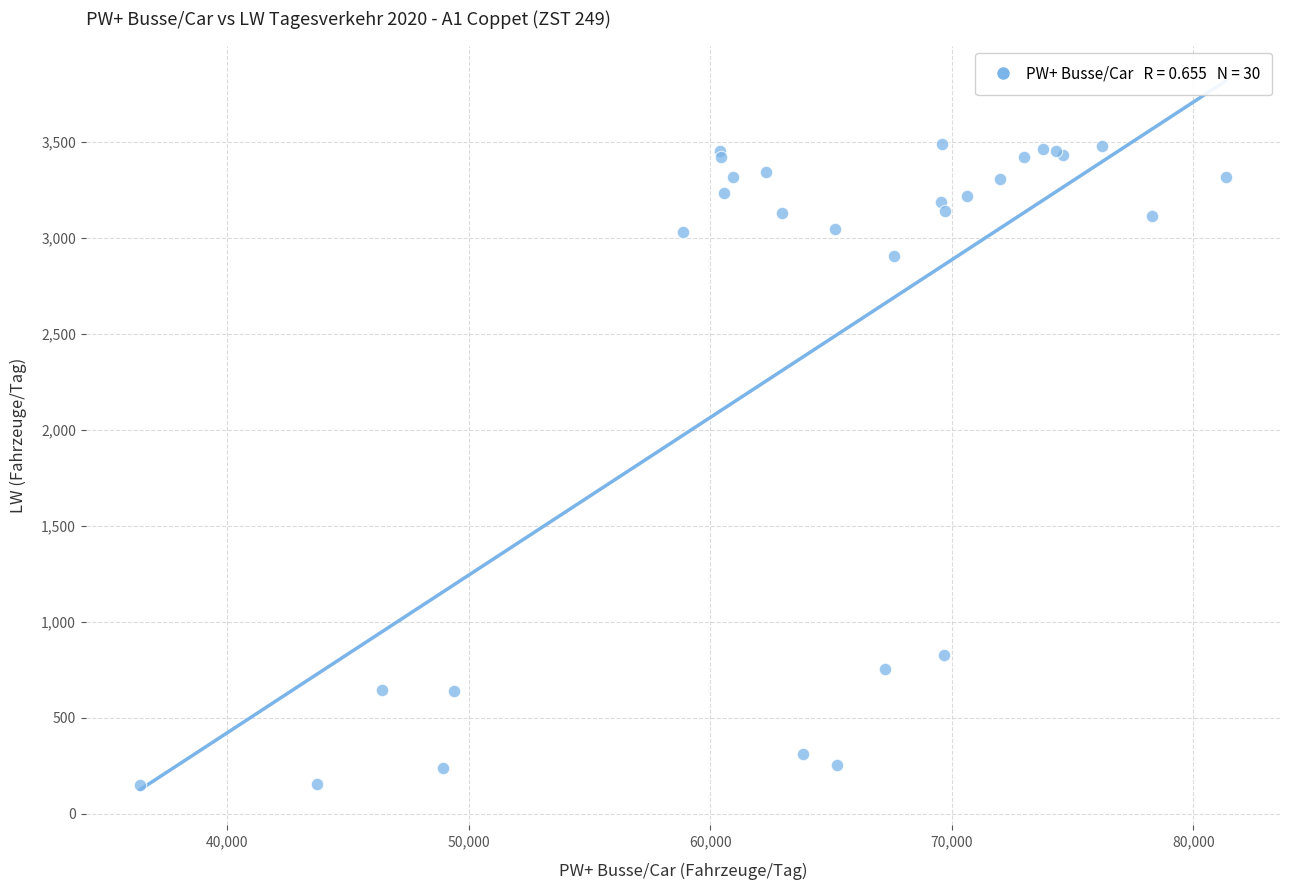

What Y value in the scatter plot is closest to 1819?

826